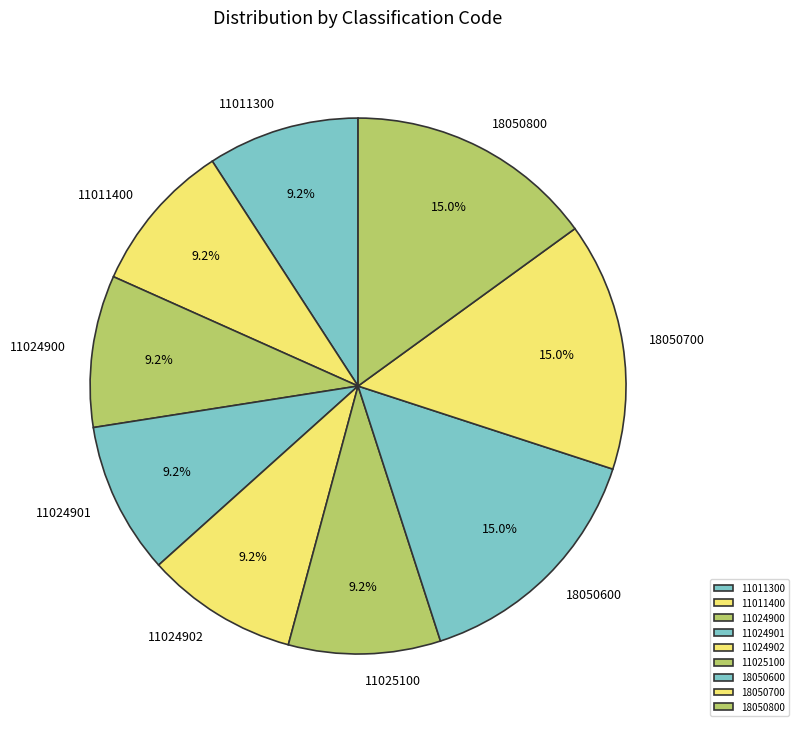

What is the ratio of the value at 11024900 to the value at 11011300?

1.0